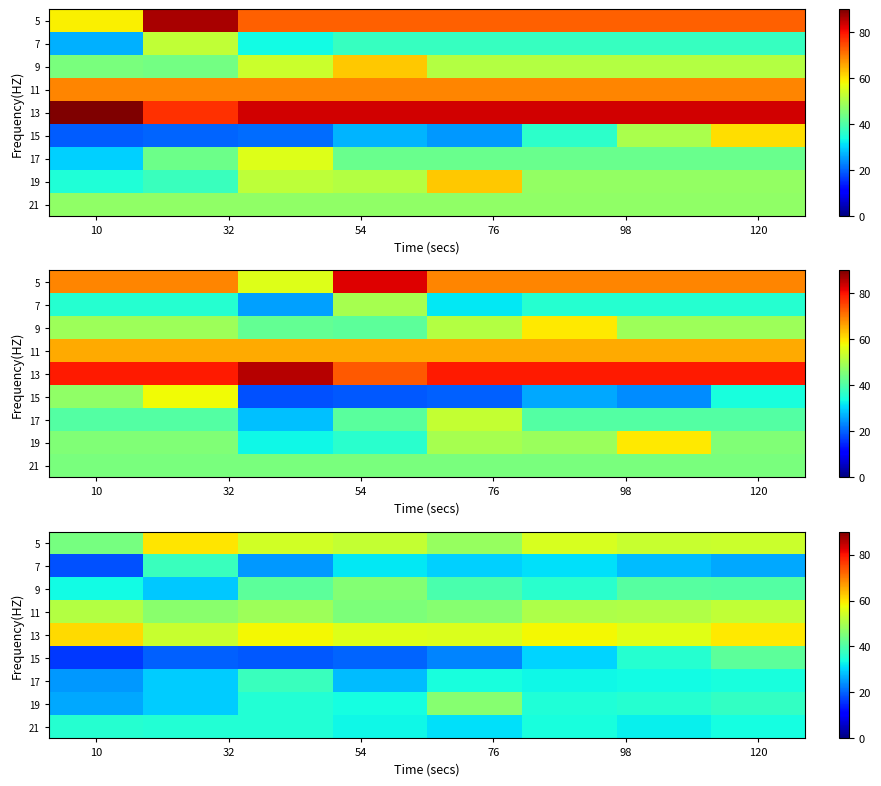

True or false: 19 has a value of 26.4 at 10.

True